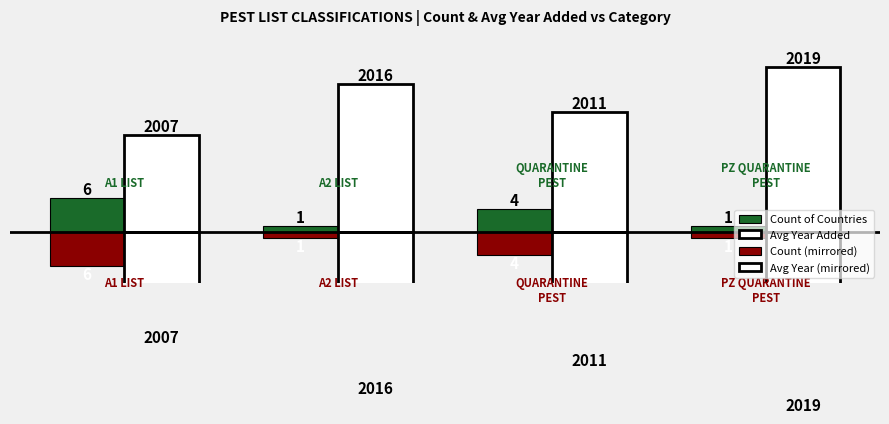

The Avg Year Added series shows 34 at 2. True or false?

False